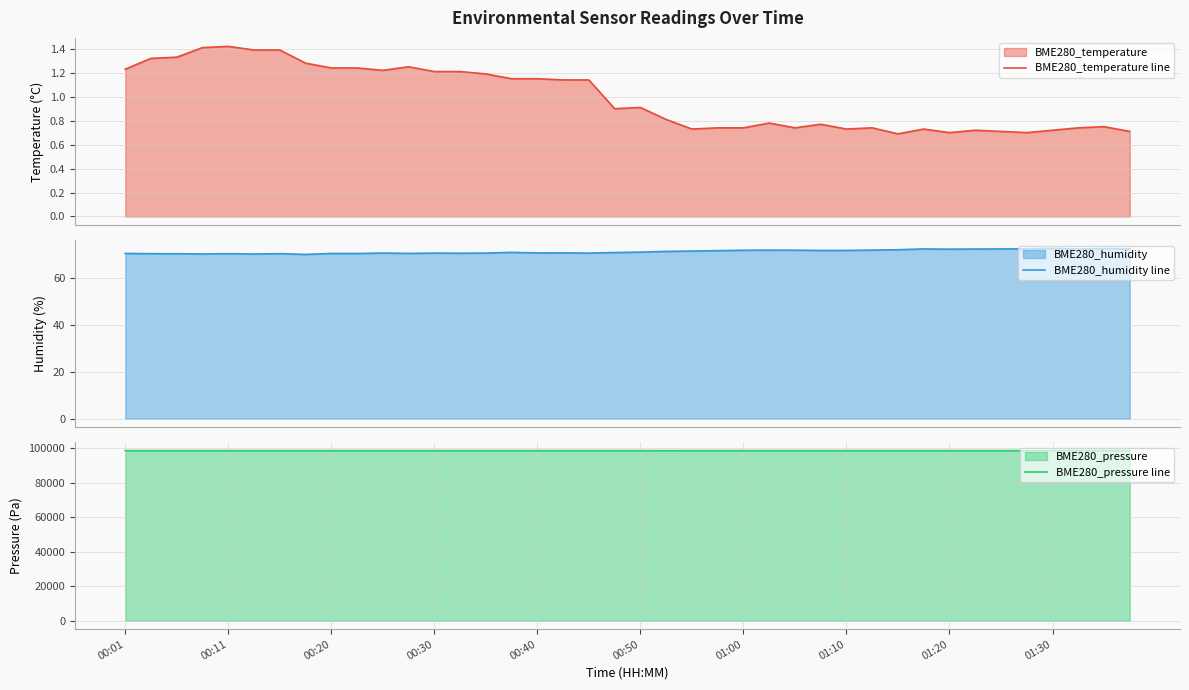

True or false: BME280_pressure line and BME280_temperature line intersect in this chart.

False